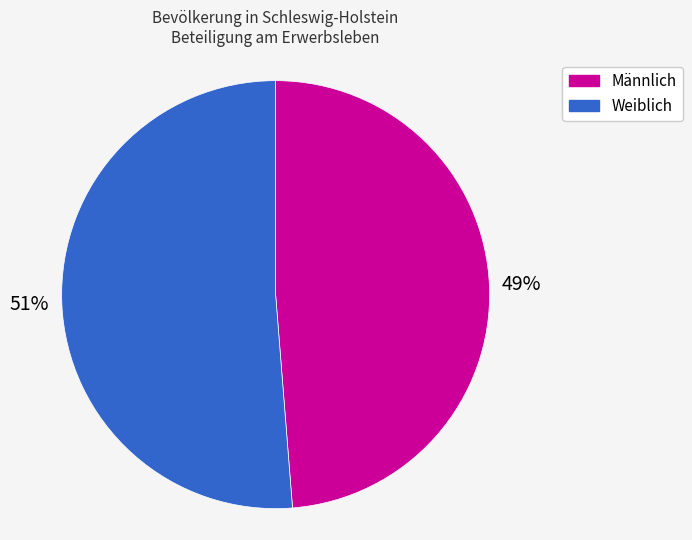

To the nearest percent, what is the combined percentage of Männlich and Weiblich?

100%